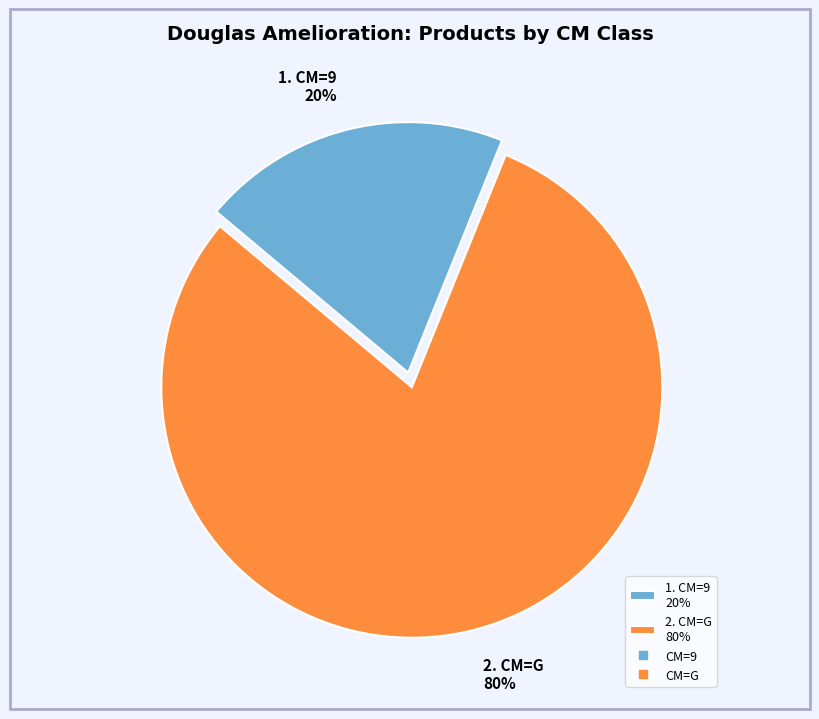

To the nearest percent, what percentage of the pie is 2. CM=G 80%?

80%